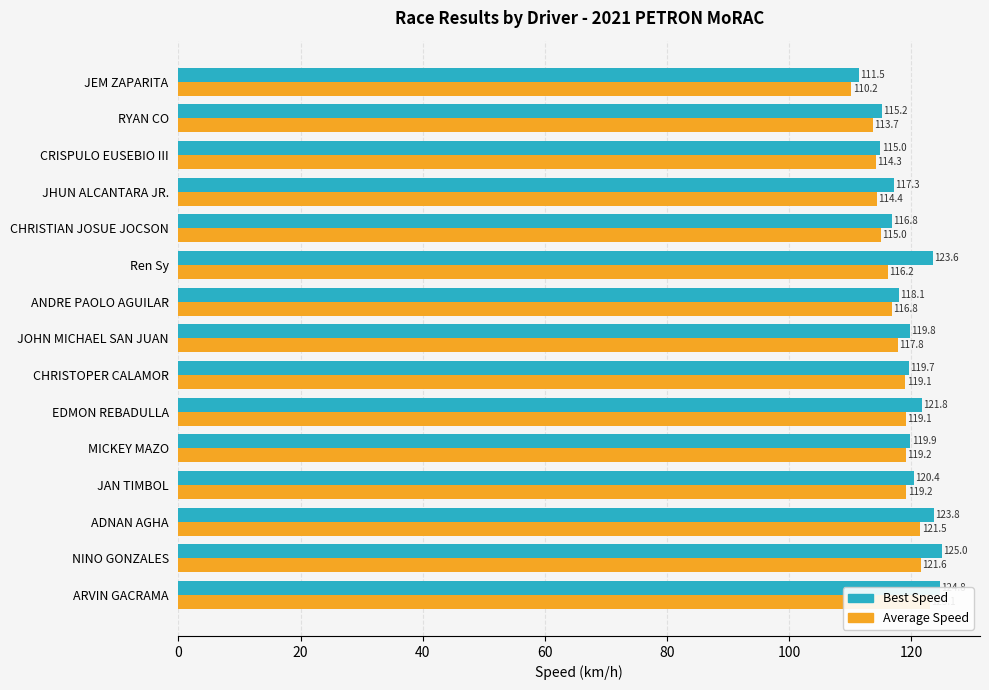

What is the difference between the second highest and minimum values in the Best Speed series?

13.3